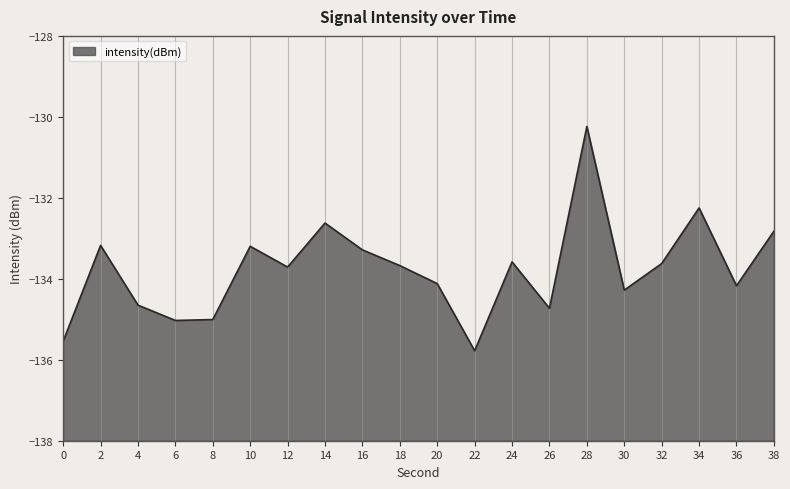

Reading left to right, transcribe all the data shown in this chart.

-135.5	-133.2	-134.7	-135.0	-135.0	-133.2	-133.7	-132.6	-133.3	-133.7	-134.1	-135.8	-133.6	-134.7	-130.2	-134.3	-133.6	-132.3	-134.2	-132.8